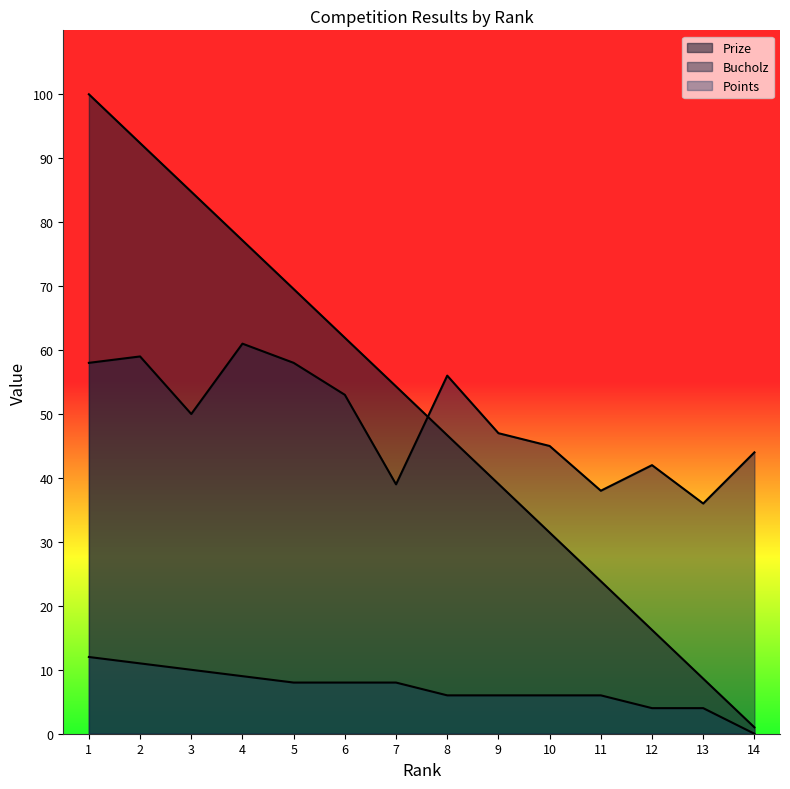

What is the value of the Prize point at the 1st from the left?

100.0